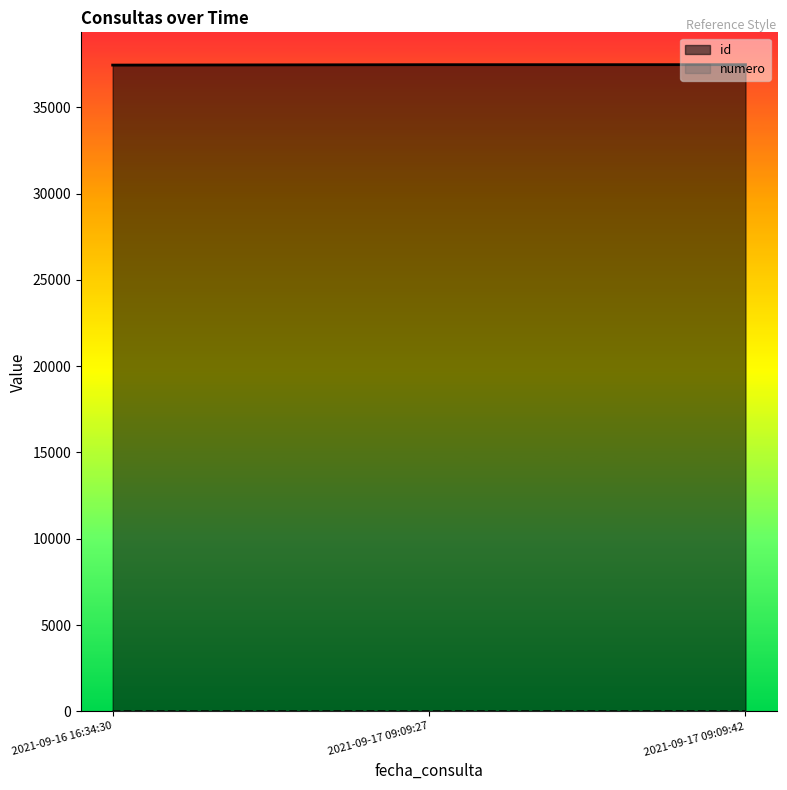

Read the id value at 2021-09-17 09:09:27.

37470